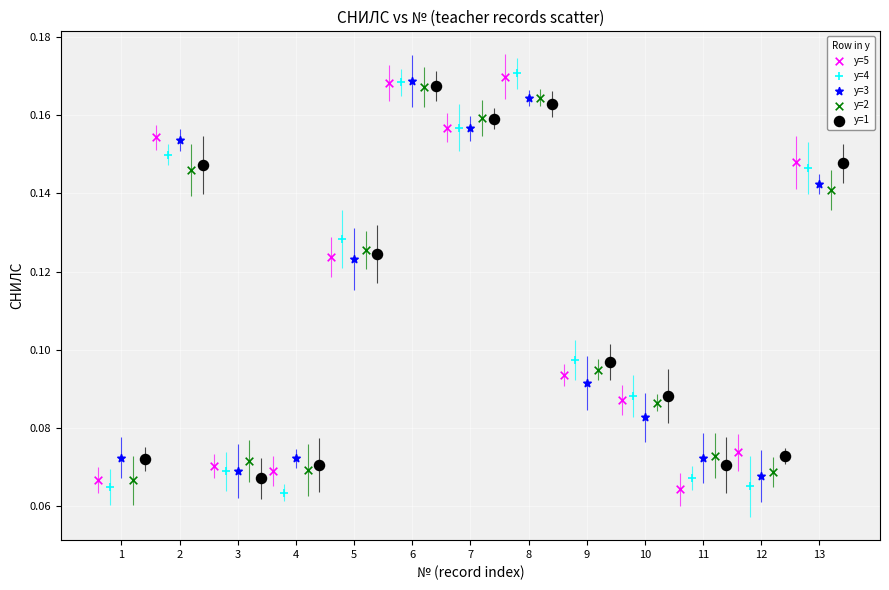

What are all the series names shown in the legend?

y=5, y=4, y=3, y=2, y=1